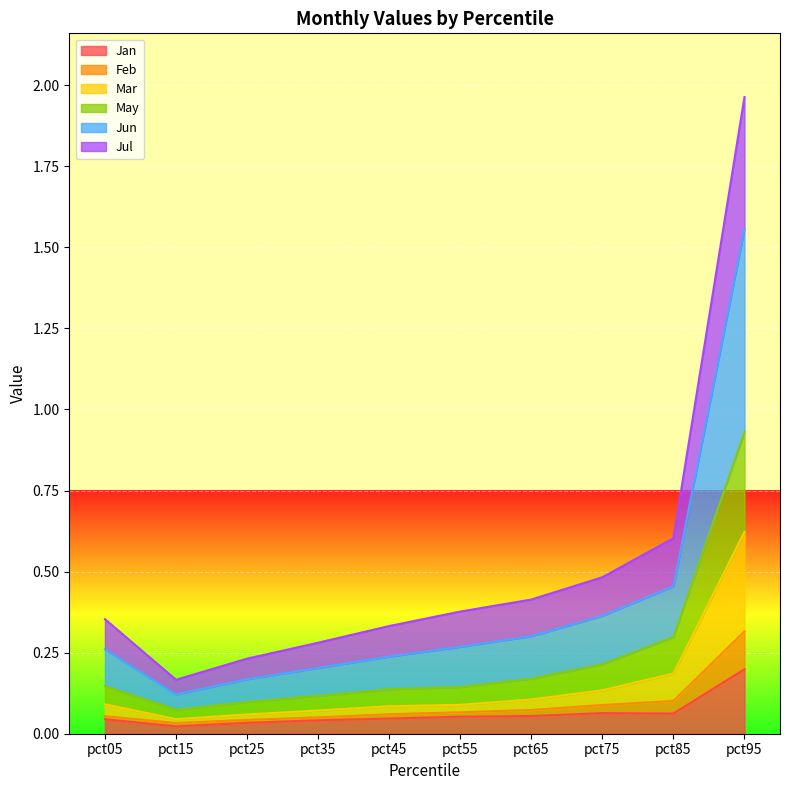

At which category is the sum across all series the highest?

pct95